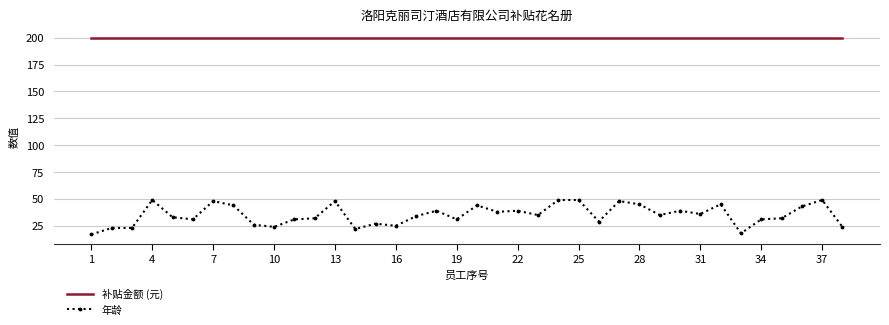

Which series has the largest total across all categories?

补贴金额 (元)